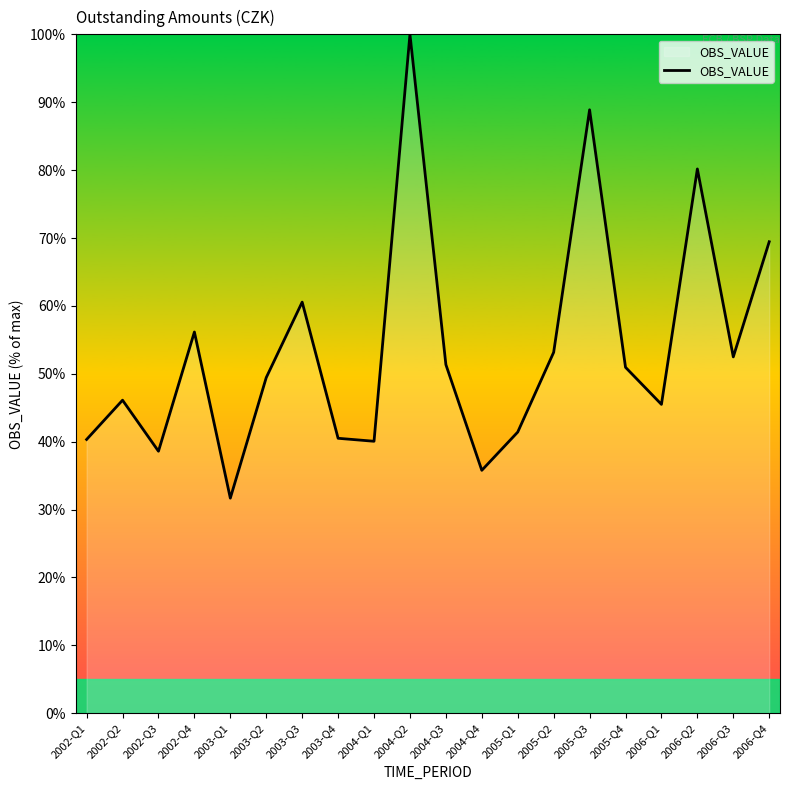

Where is the first local minimum?

2002-Q3